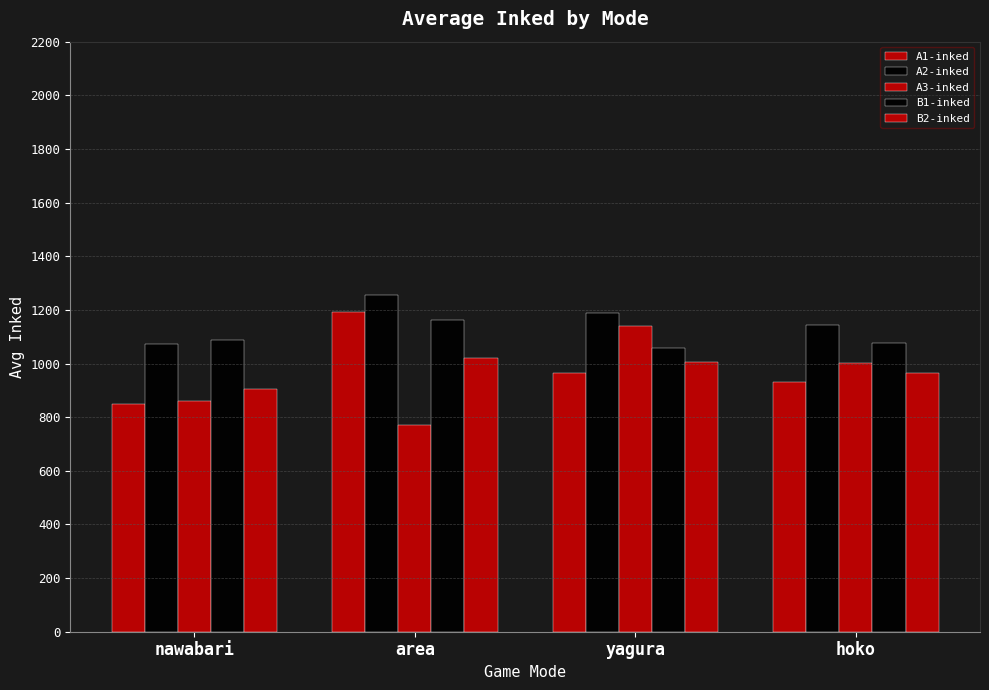

Count the number of data series in this chart.

5